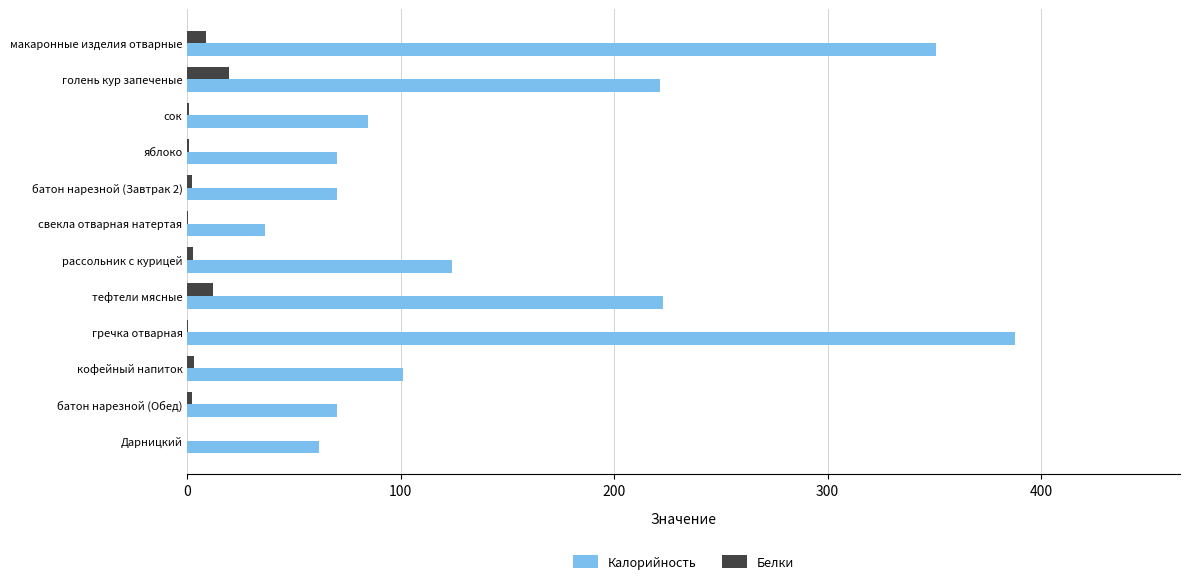

What is the sum of all Белки values?

52.5